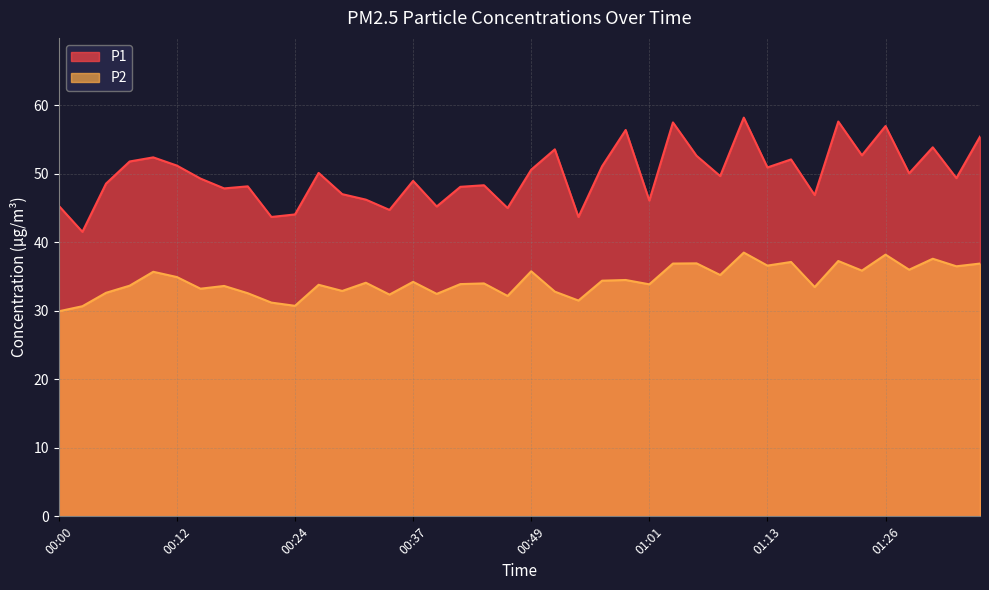

True or false: P1 has a value of 29.5 at 00:32.

False